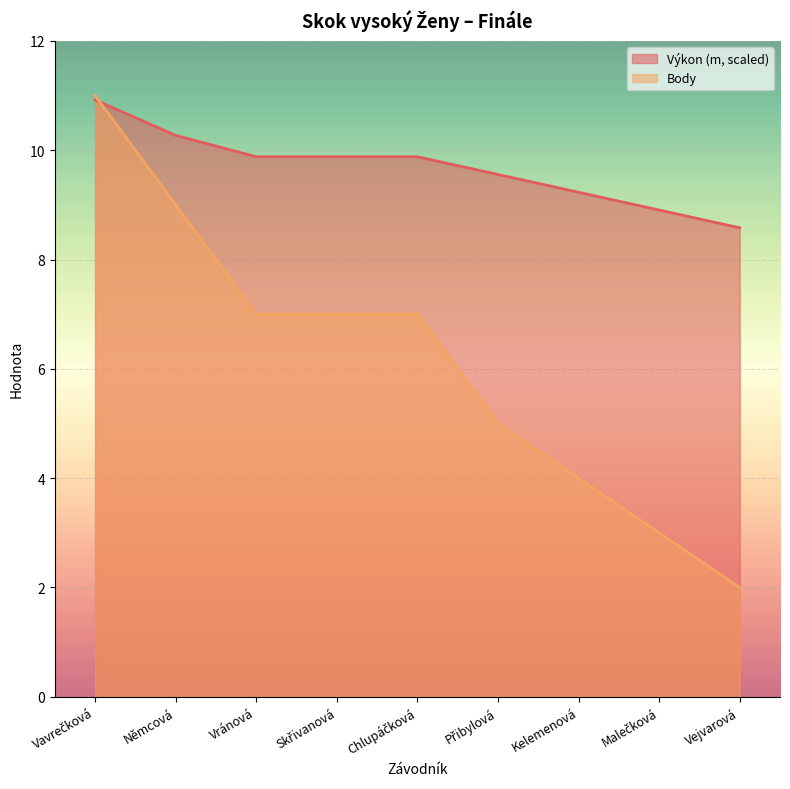

At how many categories does at least one series exceed 3?

9